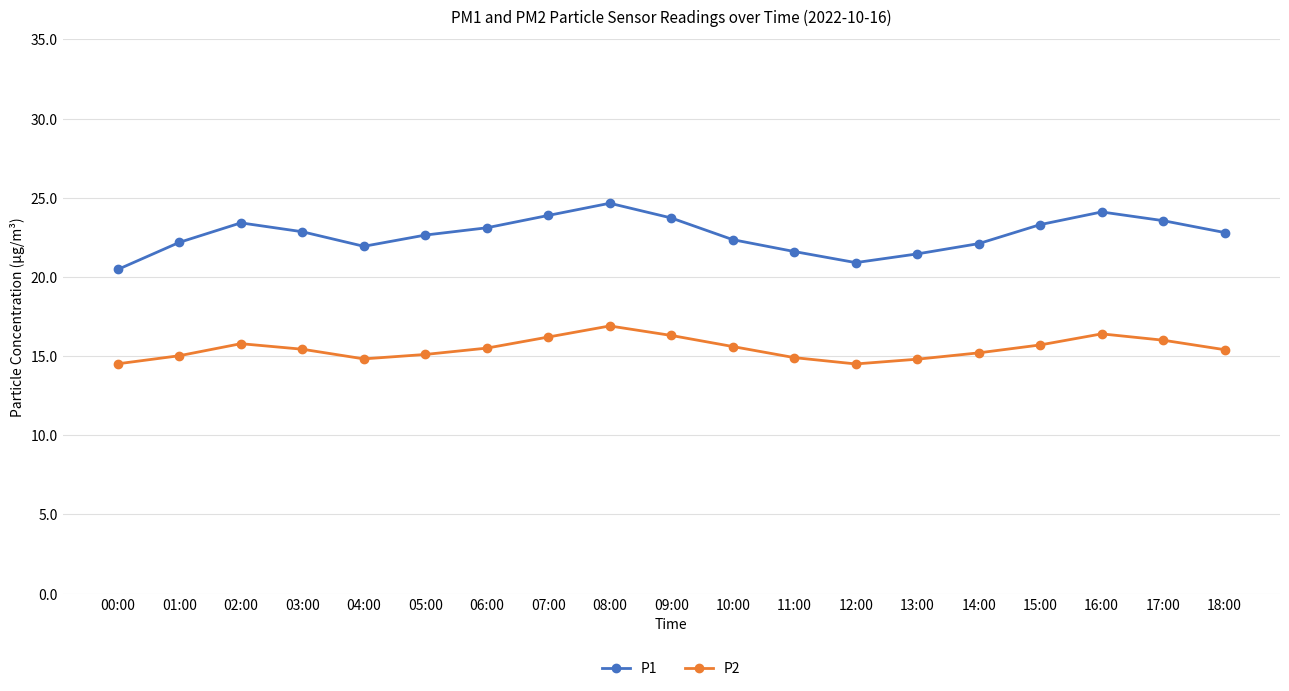

Is it true that P1 equals 24.1 at 16:00?

True